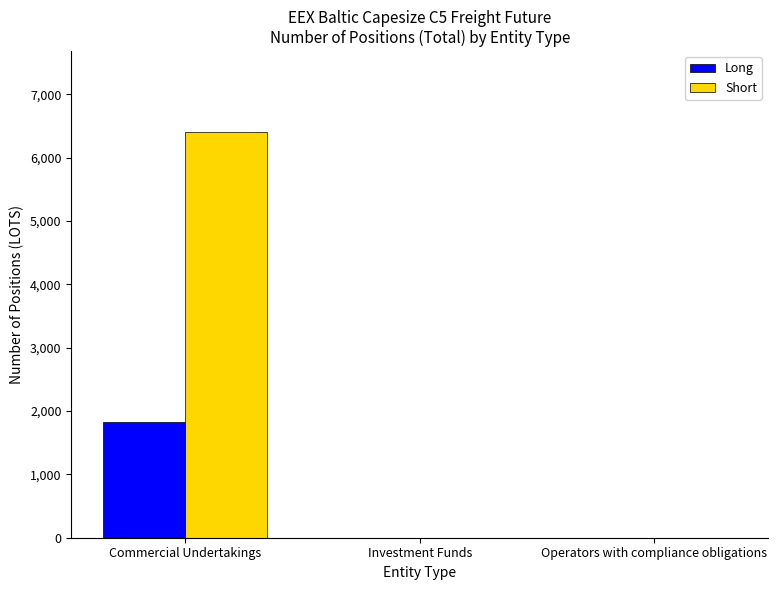

At which label does Short reach its peak?

Commercial Undertakings